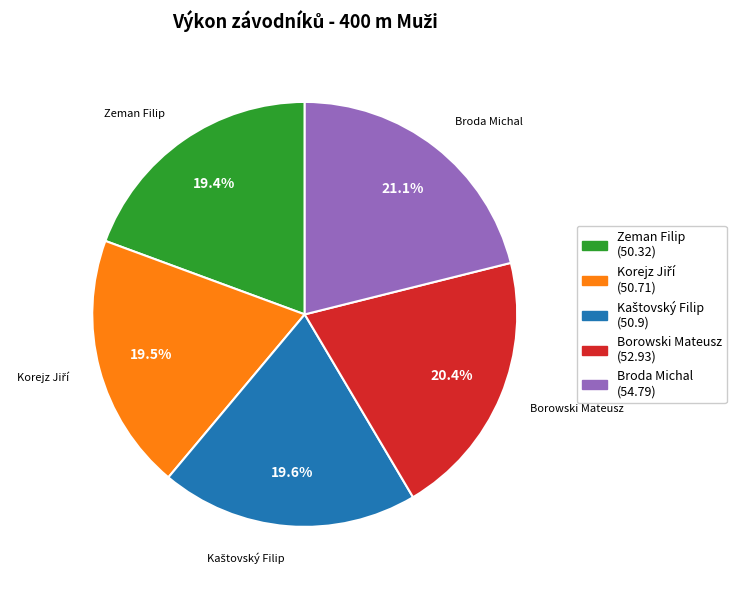

Which slice is the largest?

Broda Michal